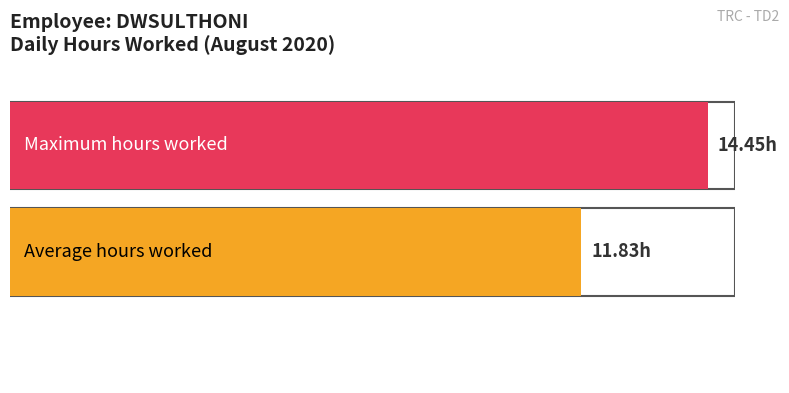

Count the number of data series in this chart.

2